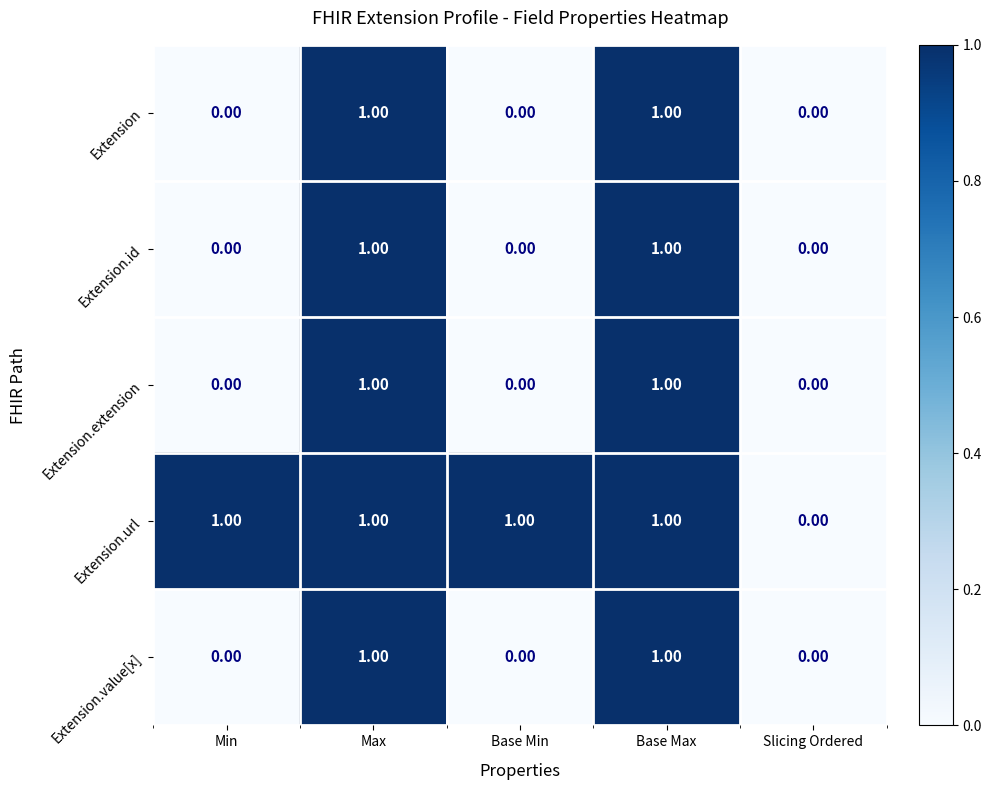

Which series changed the most between Base Min and Slicing Ordered?

Extension.url